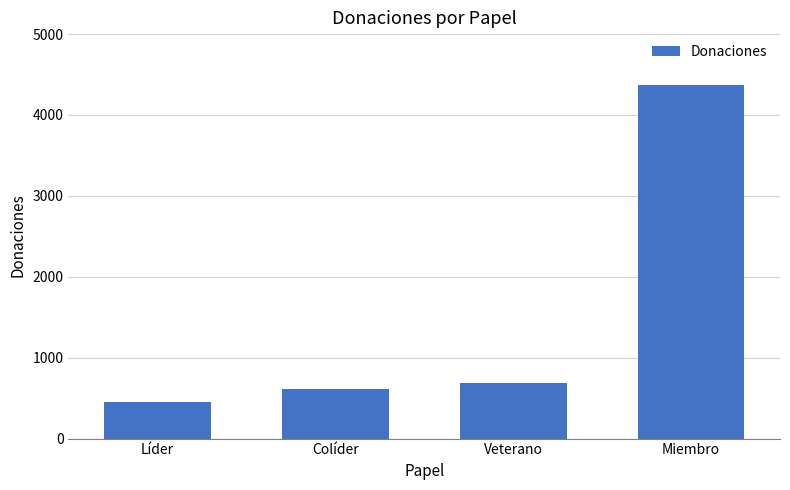

What is the difference between the maximum and second lowest values?

3755